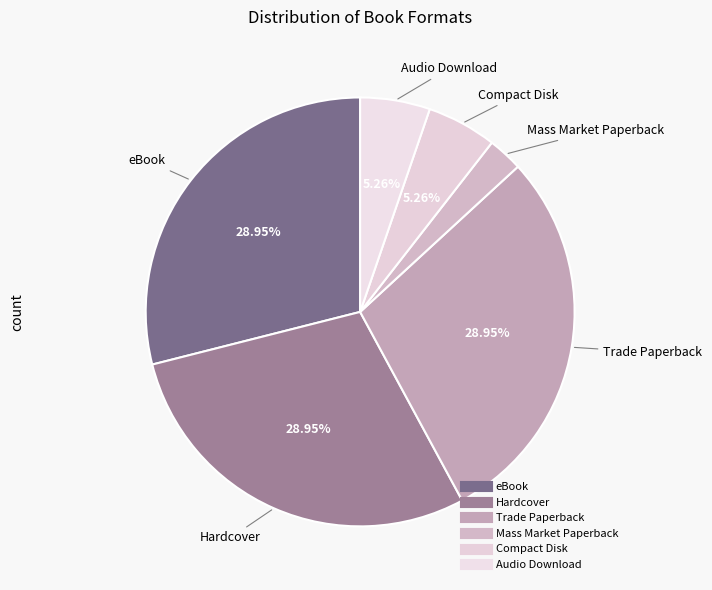

How many segments does this pie chart have?

6